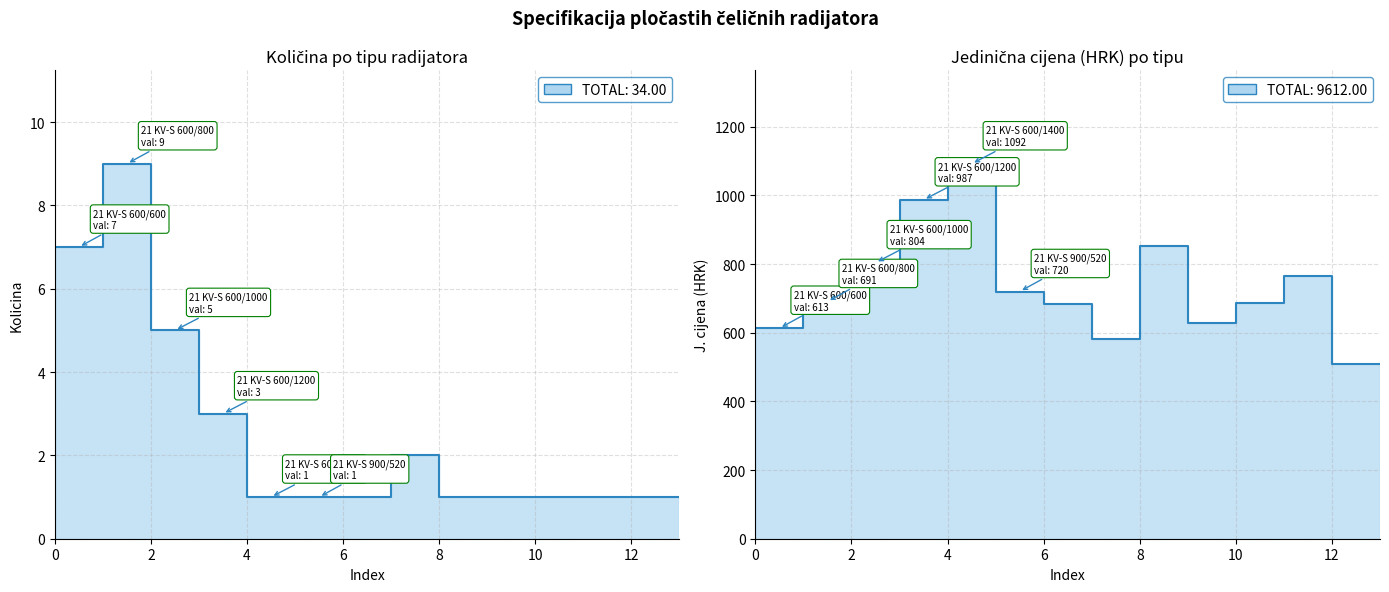

Reading left to right, extract all data points from this chart.

Kolicina: 21 KV-S 600/600=7	21 KV-S 600/800=9	21 KV-S 600/1000=5	21 KV-S 600/1200=3	21 KV-S 600/1400=1	21 KV-S 900/520=1	21 KV-S 900/720=1	11 KV 900/520=2	21 K-S 600/1200=1	21 K-S 900/520=1	21 K-S 900/600=1	21 K-S 900/720=1	21 K 900/520=1
J. cijena (HRK): 21 KV-S 600/600=613	21 KV-S 600/800=691	21 KV-S 600/1000=804	21 KV-S 600/1200=987	21 KV-S 600/1400=1092	21 KV-S 900/520=720	21 KV-S 900/720=684	11 KV 900/520=581	21 K-S 600/1200=853	21 K-S 900/520=627	21 K-S 900/600=686	21 K-S 900/720=765	21 K 900/520=509